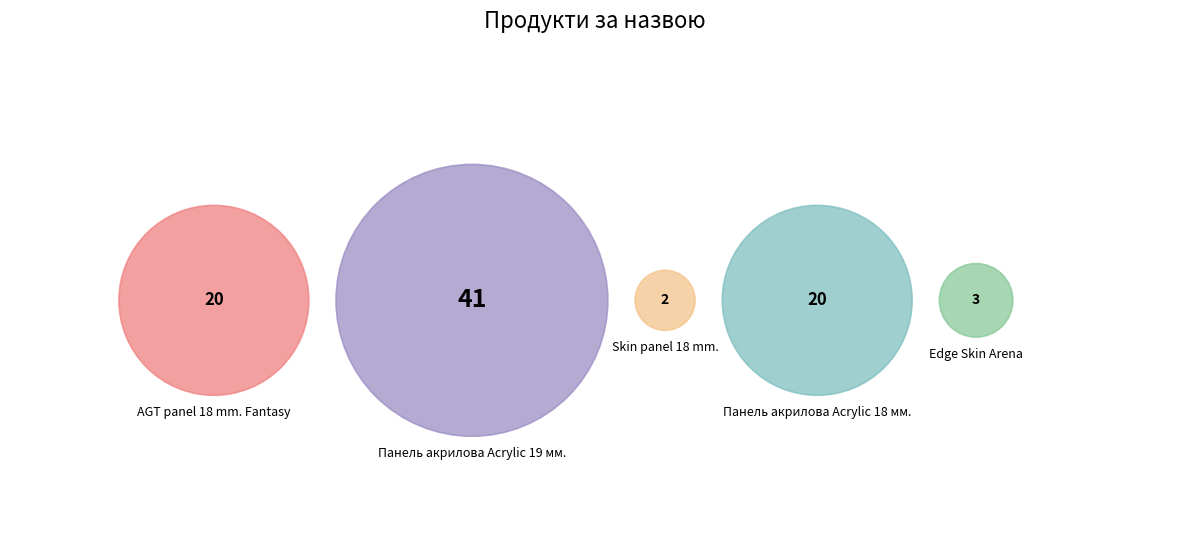

Between Панель акрилова Acrylic 19 мм. and Панель акрилова Acrylic 18 мм., which is larger?

Панель акрилова Acrylic 19 мм.